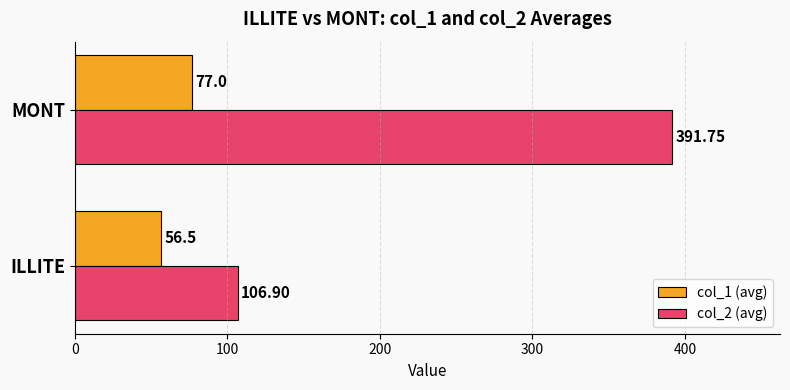

Is the value of col_2 (avg) at ILLITE greater than the value of col_1 (avg) at ILLITE?

Yes